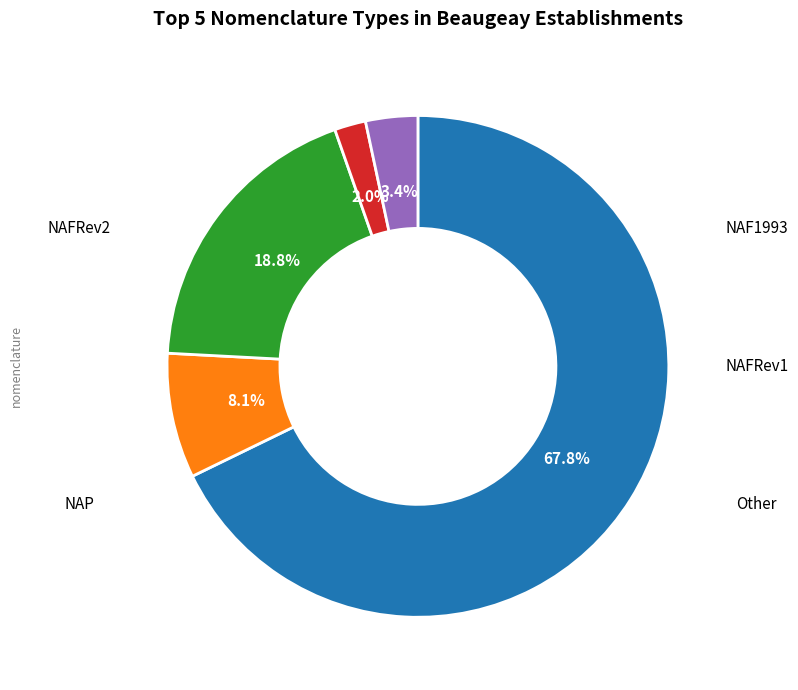

Does any single category account for the majority?

Yes